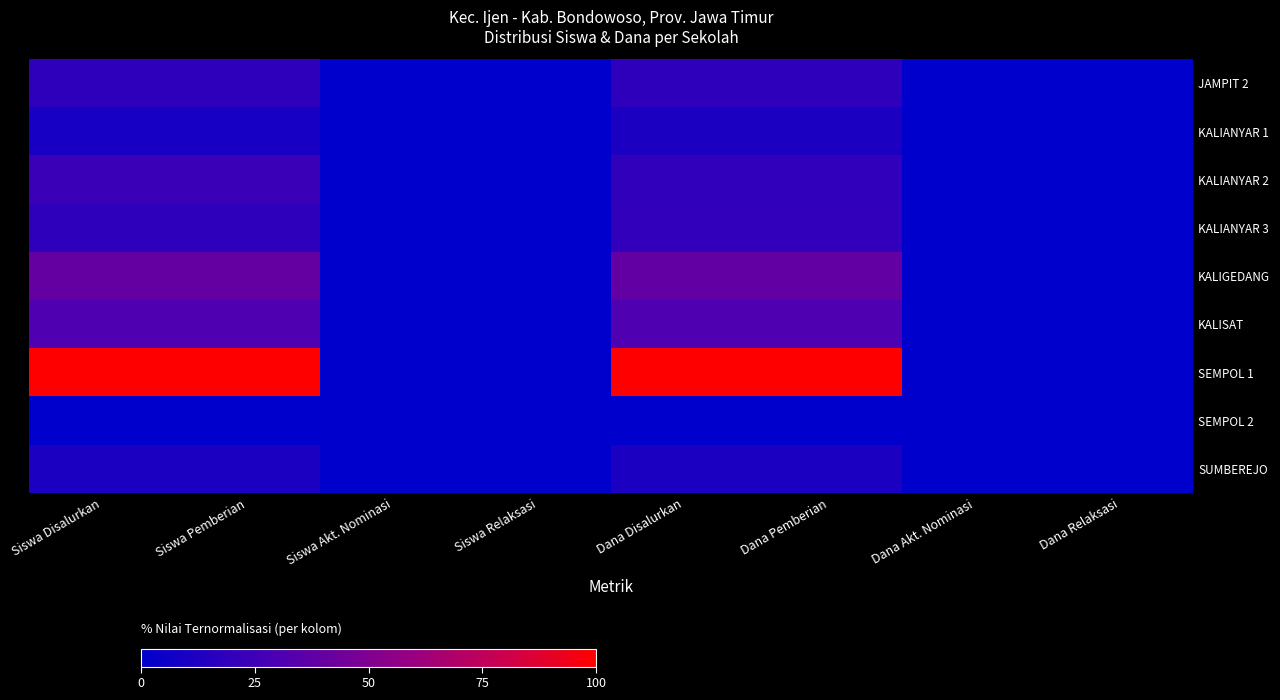

Which series has the largest range (max minus min)?

SEMPOL 1